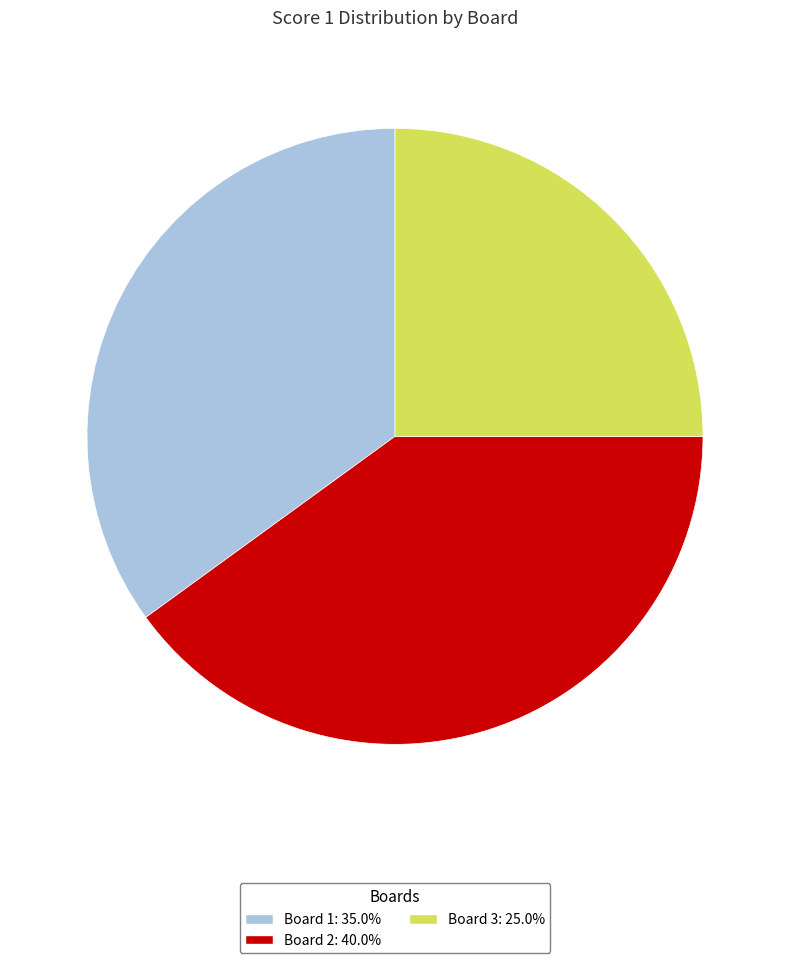

Does Board 2 account for over 50% of the chart?

No